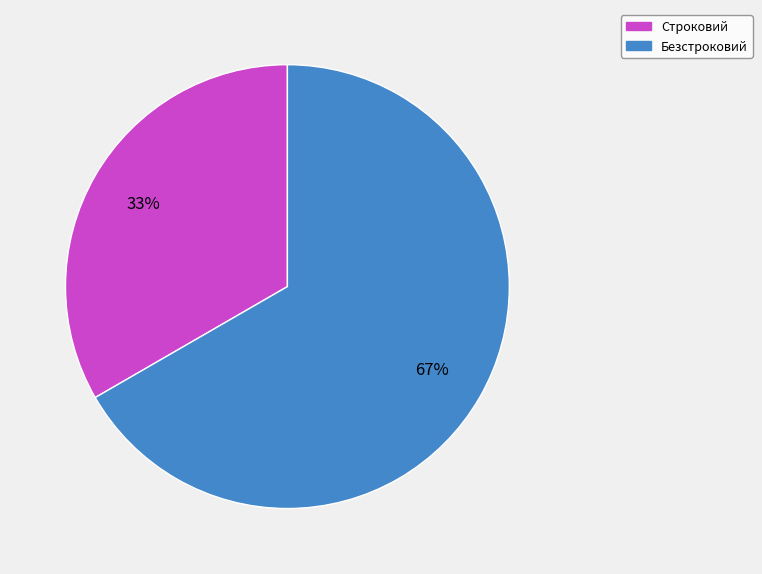

Is the sum of Безстроковий and Строковий greater than half?

Yes